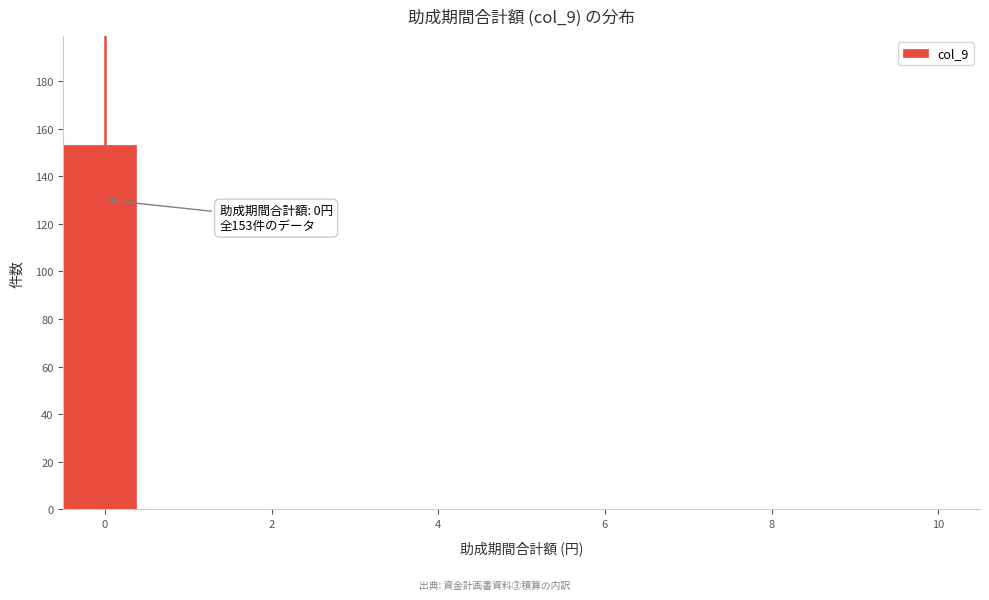

Which range on the x-axis has the tallest bar?

-0.4 to 0.4